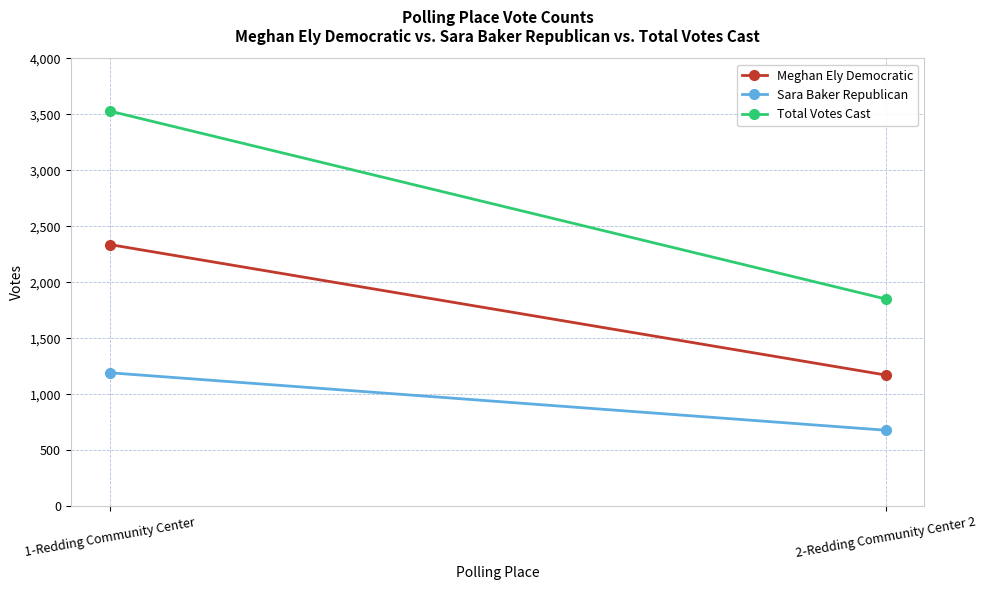

Between 2-Redding Community Center 2 and 1-Redding Community Center, which is larger?

1-Redding Community Center